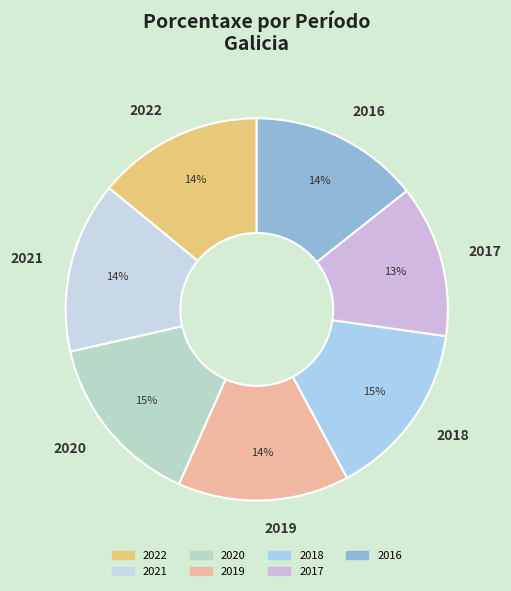

Is it true that 2018 is 15% of the pie?

True